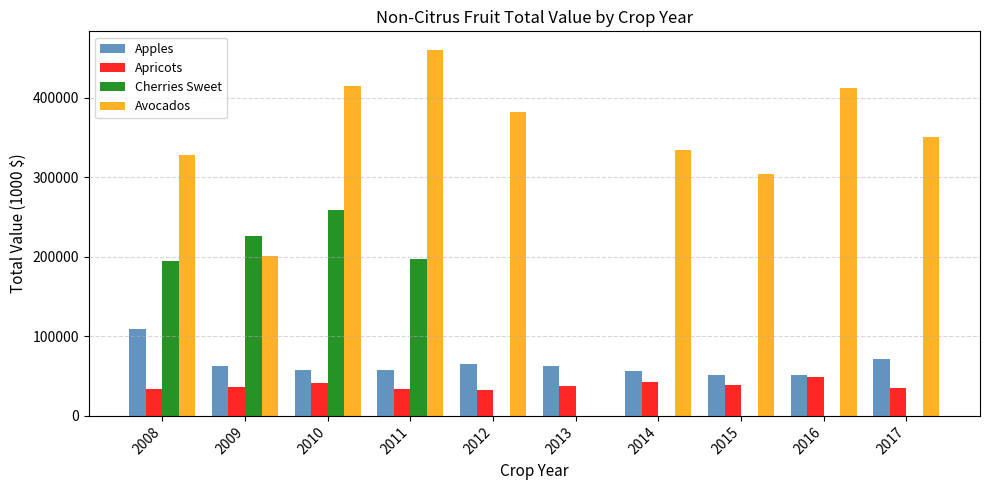

Between 2009 and 2014, which series saw the biggest shift?

Cherries Sweet